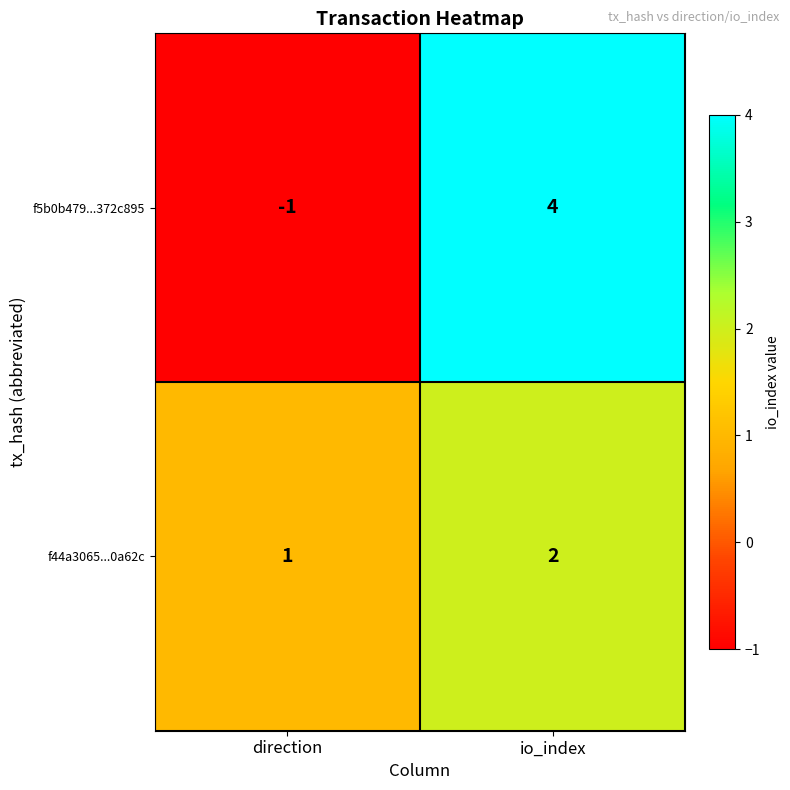

What is the sum of all f44a3065...0a62c values?

3